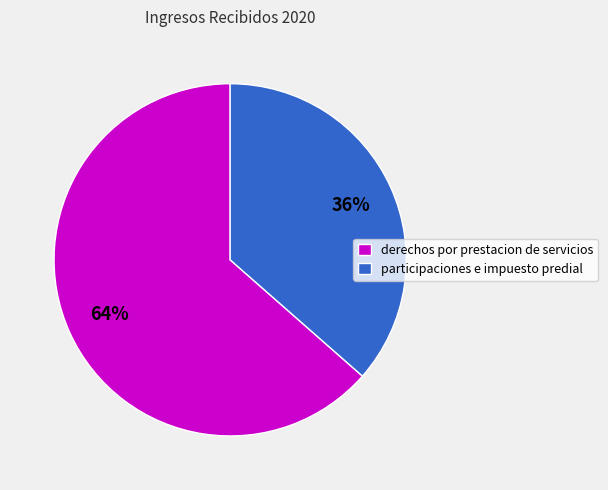

Which category accounts for the majority?

derechos por prestacion de servicios